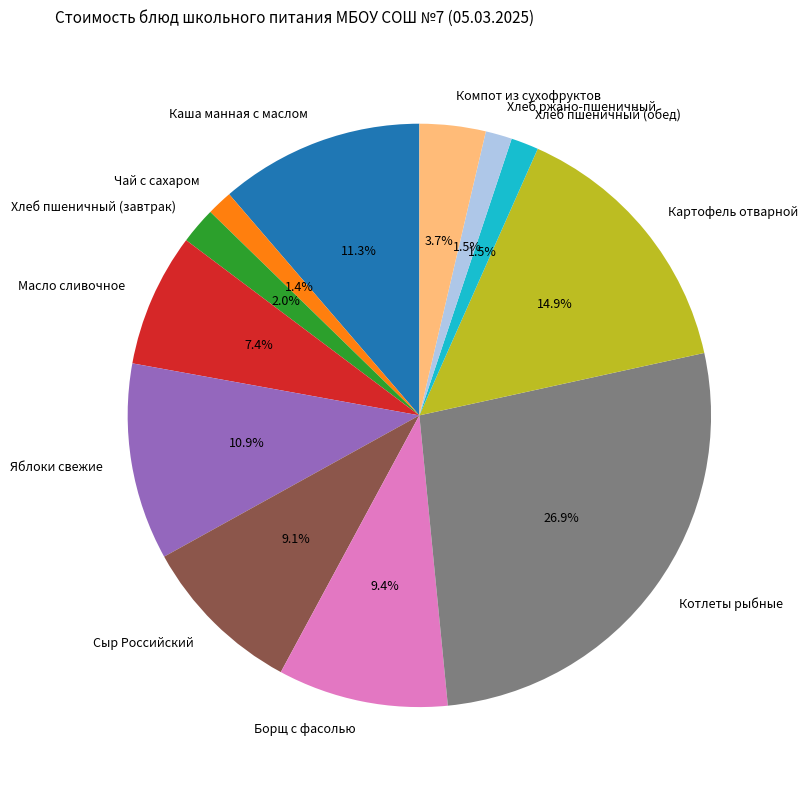

Is Хлеб пшеничный (обед) the majority of the pie?

No